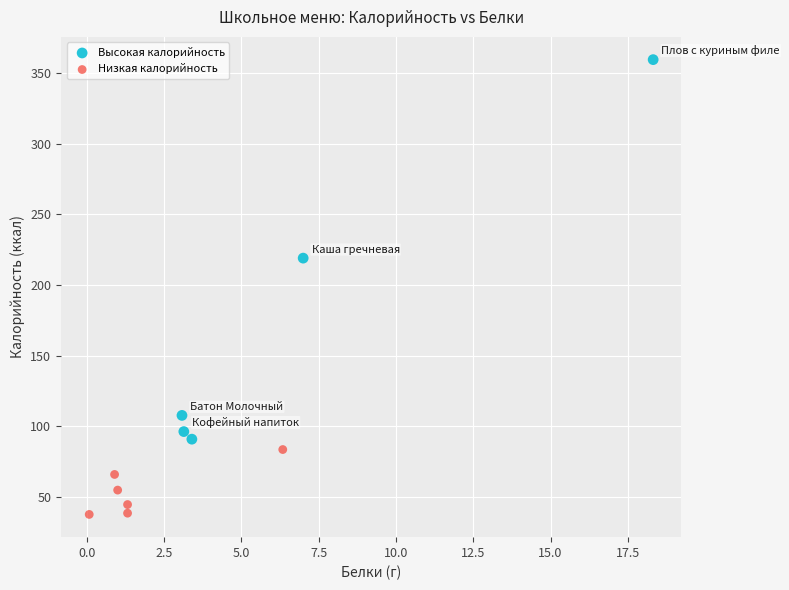

Which series contains the lowest Y value?

Низкая калорийность